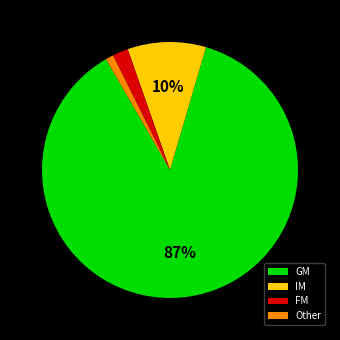

Combined, do Other and IM account for over 50%?

No